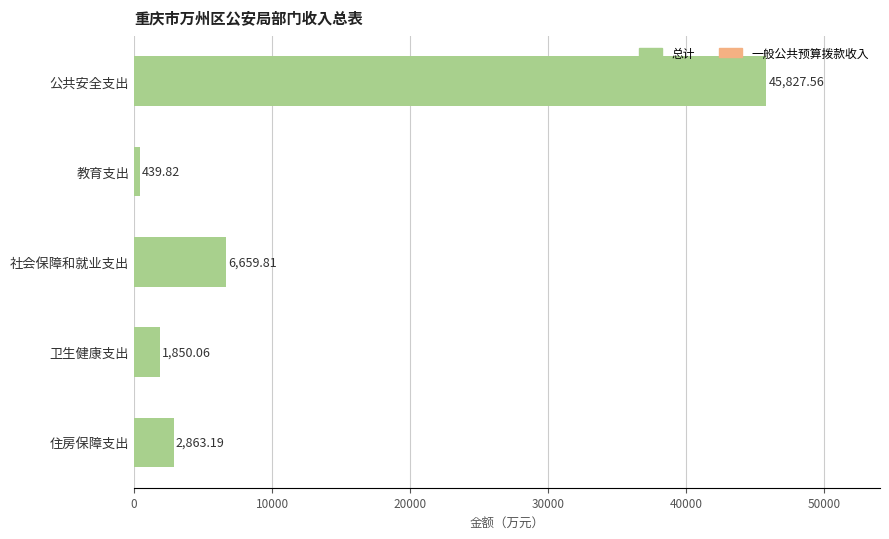

What is the maximum value shown in the chart?

45827.6